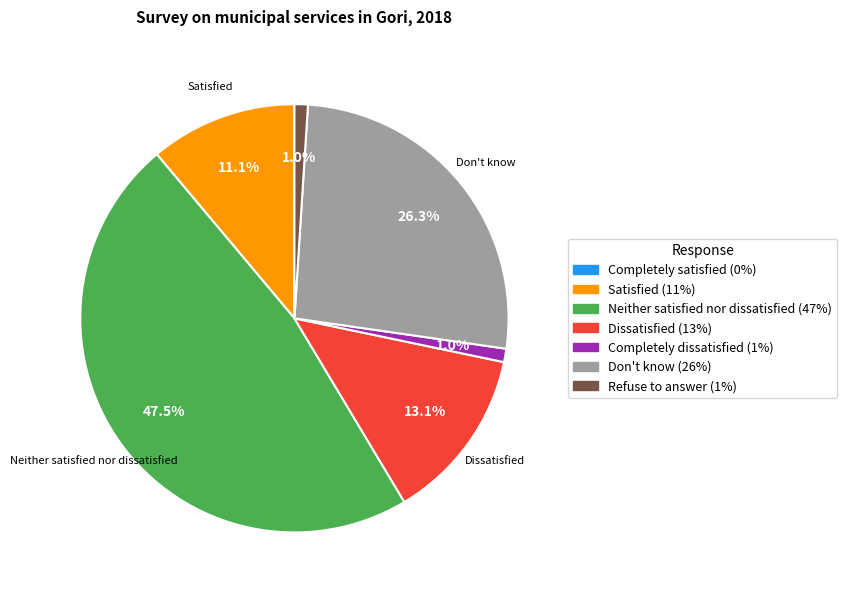

Is there a majority slice in this chart?

No